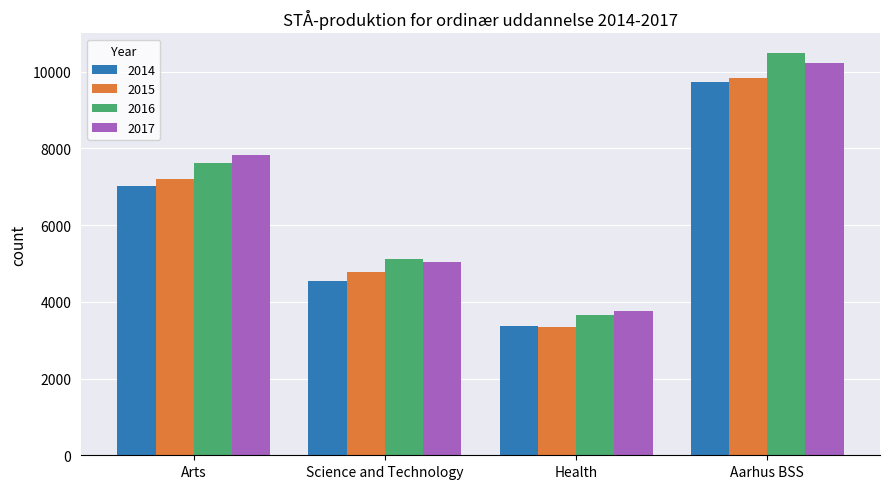

Is it true that 2017 equals 5040.0 at Science and Technology?

True